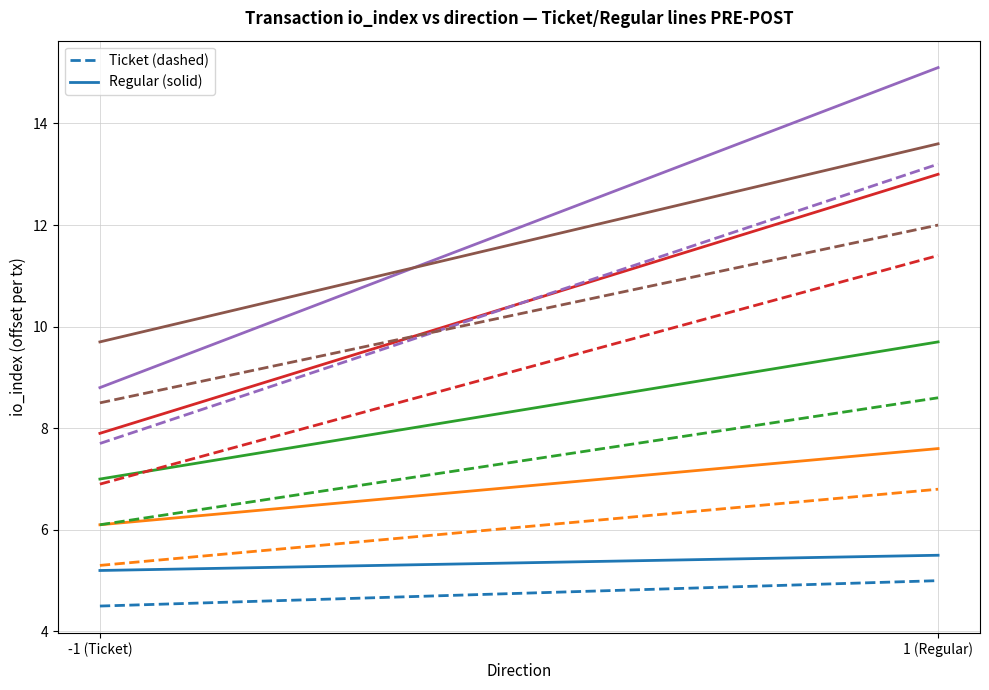

Is it true that Ticket equals 4.5 at -1 (Ticket)?

True